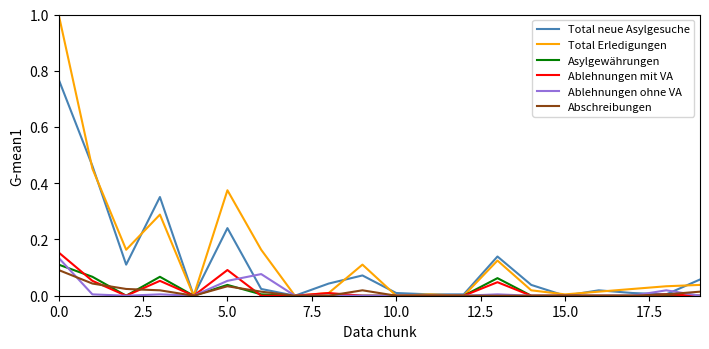

Which series has the largest range (max minus min)?

Total Erledigungen